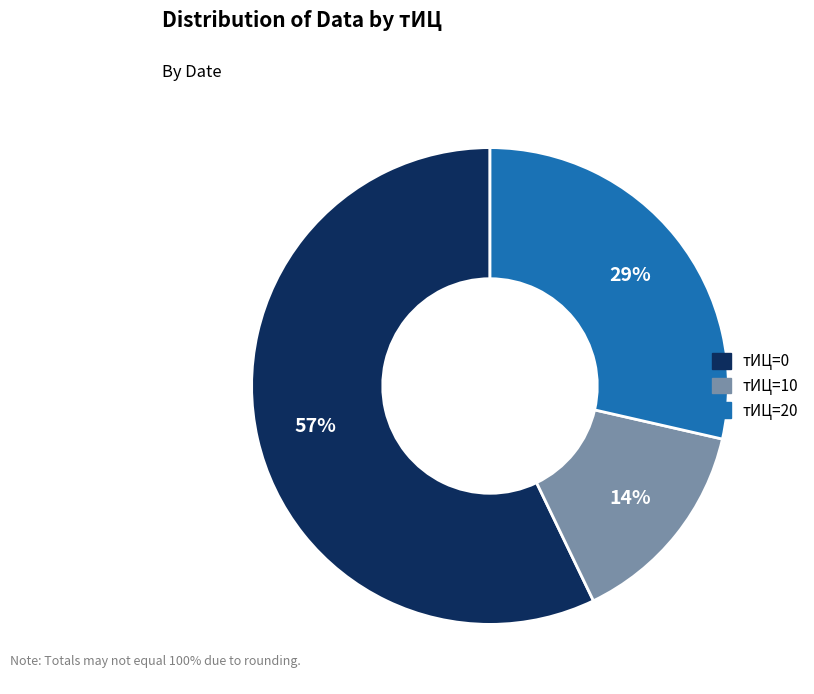

Count the number of slices in the pie.

3